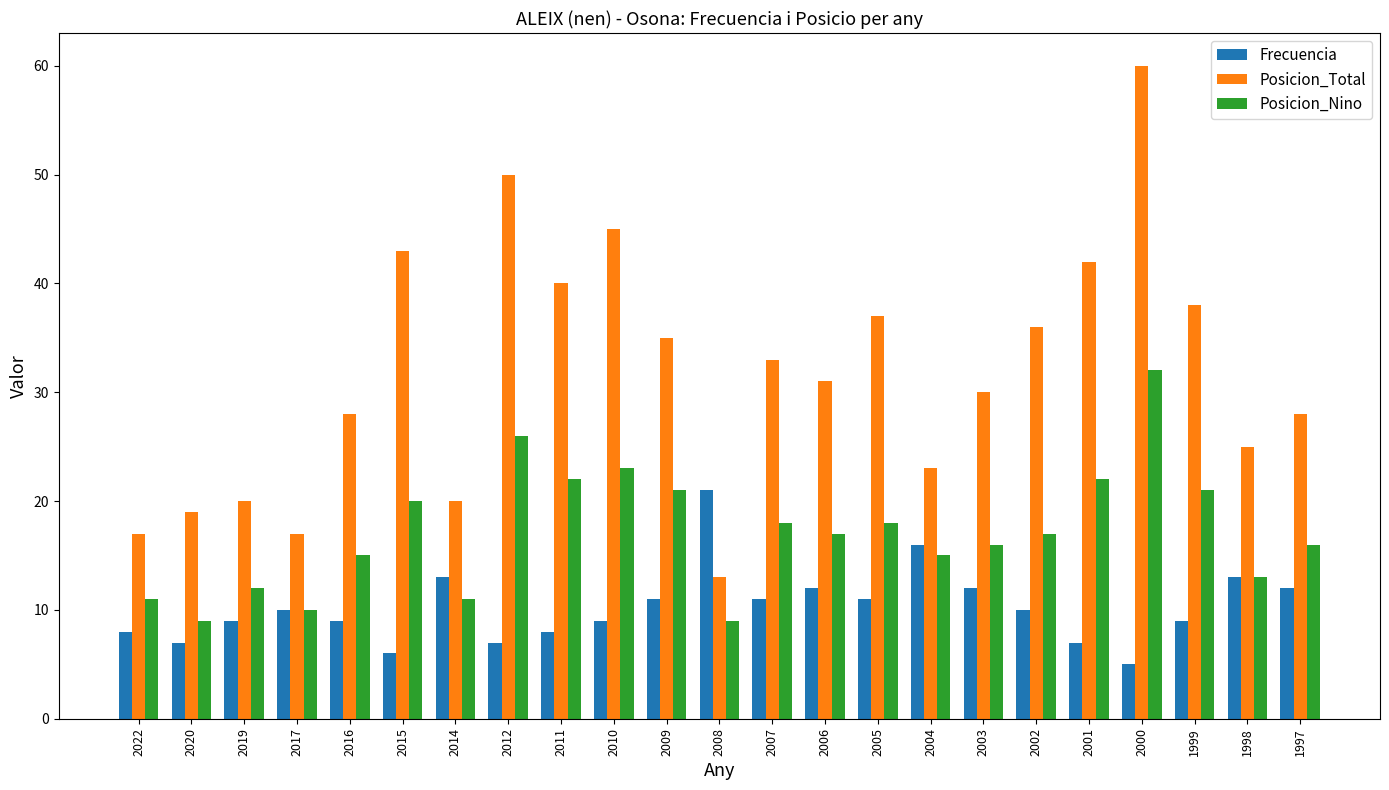

What are all the series names shown in the legend?

Frecuencia, Posicion_Total, Posicion_Nino